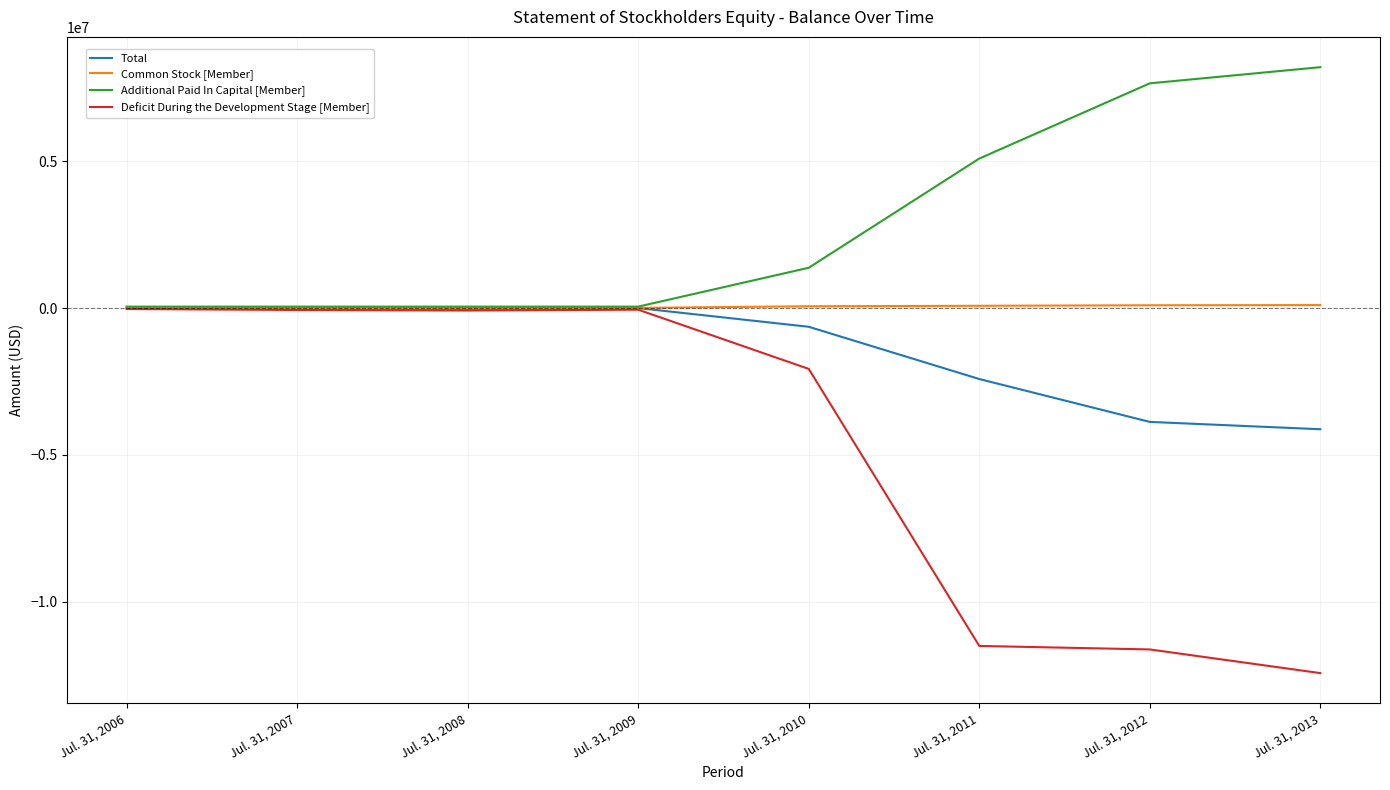

List the series in order of their overall mean, lowest first.

Deficit During the Development Stage [Member], Total, Common Stock [Member], Additional Paid In Capital [Member]